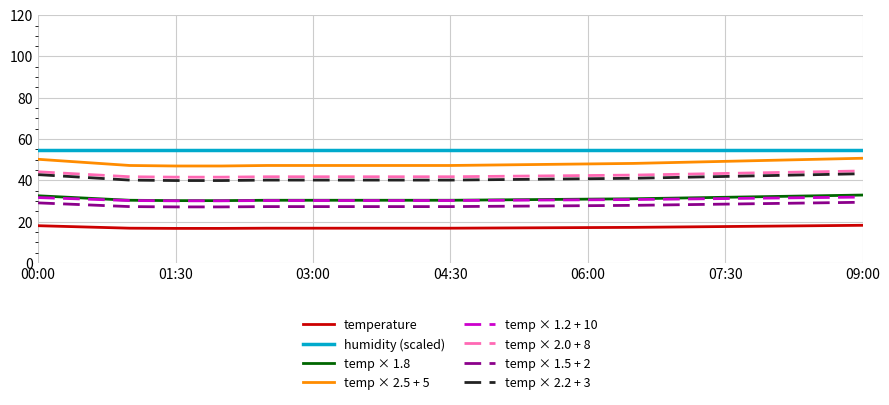

Which series has the largest range (max minus min)?

temp × 2.5 + 5